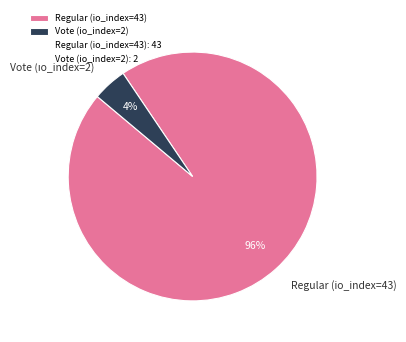

What percentage is the Vote (io_index=2) slice, to the nearest percent?

4%